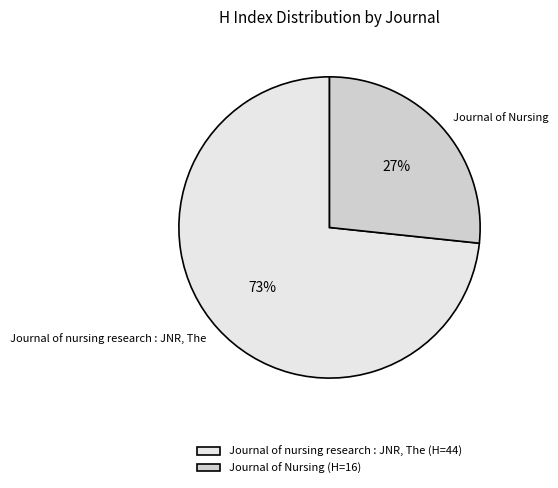

Which slice is the smallest?

Journal of Nursing